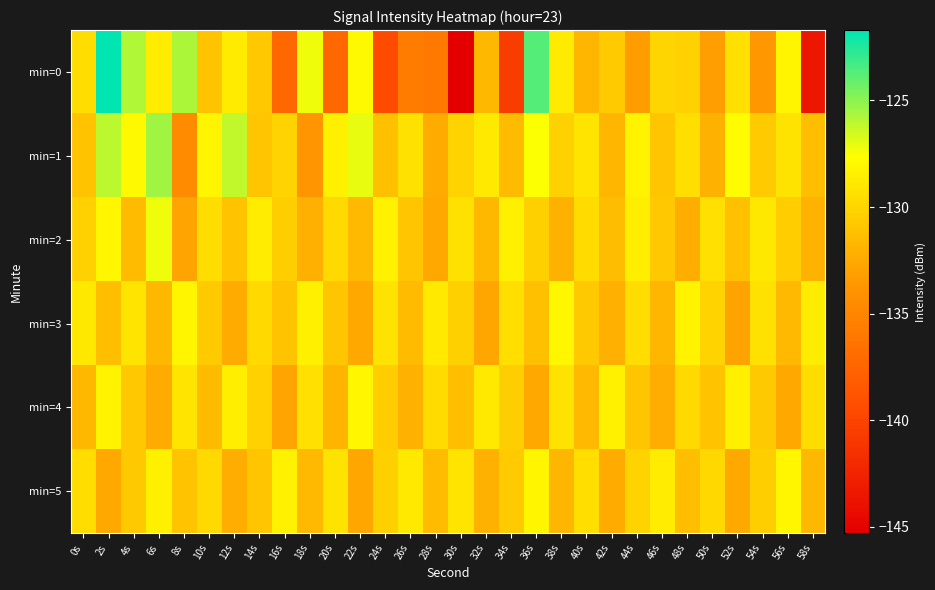

Which series has the widest spread of values?

min=0